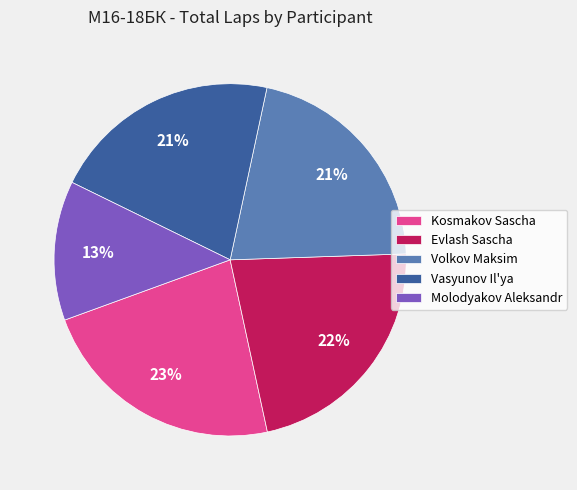

Do Vasyunov Il'ya and Molodyakov Aleksandr together represent more than half of the pie?

No